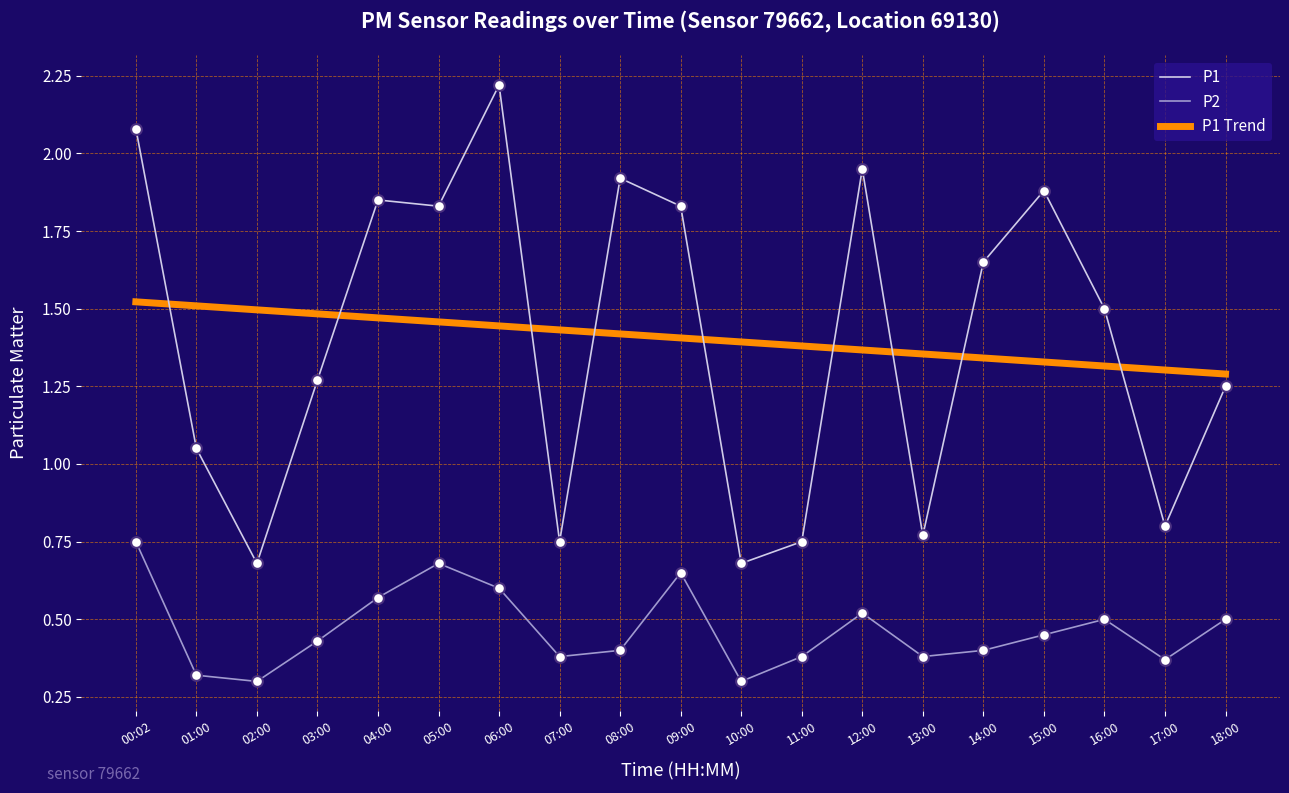

Is the value of P1 at 05:00 greater than the value of P1 Trend at 08:00?

Yes